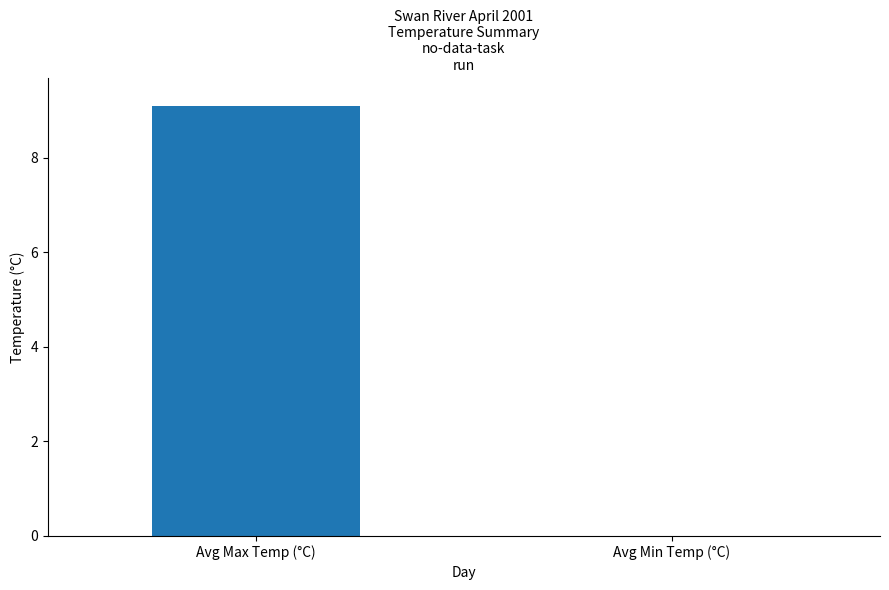

True or false: the data shows -2.6 at Avg Min Temp (°C).

True